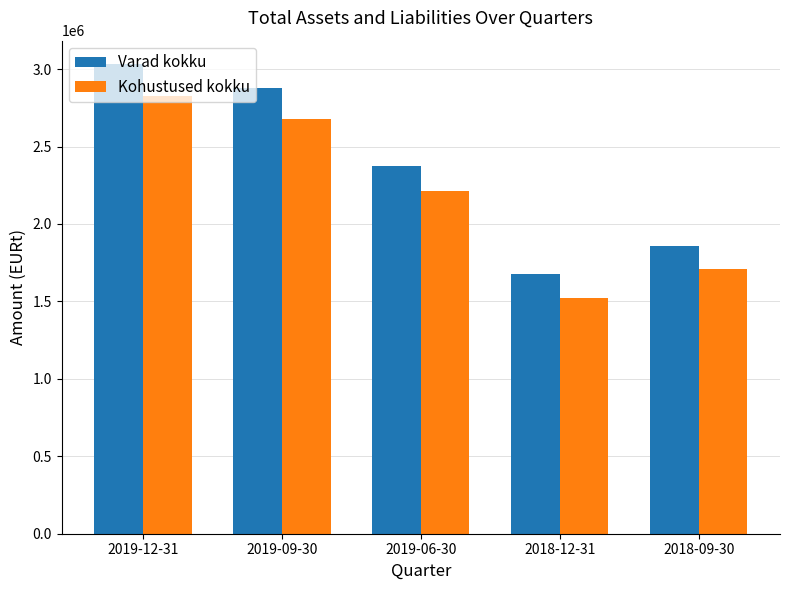

At which label is Varad kokku closest to 2354505?

2019-06-30